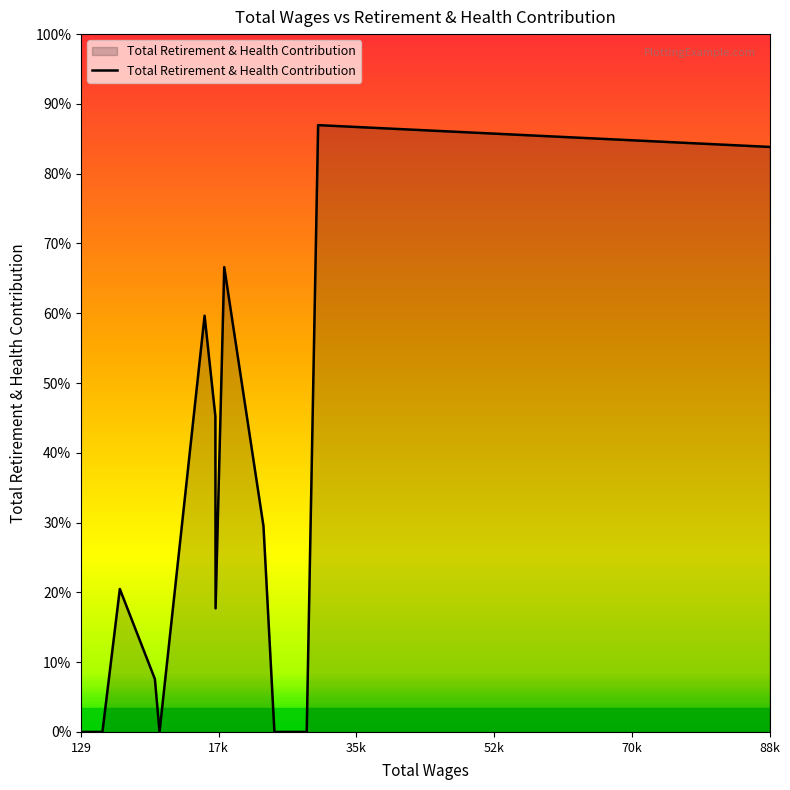

True or false: the data has more than 2 interior local peaks.

True